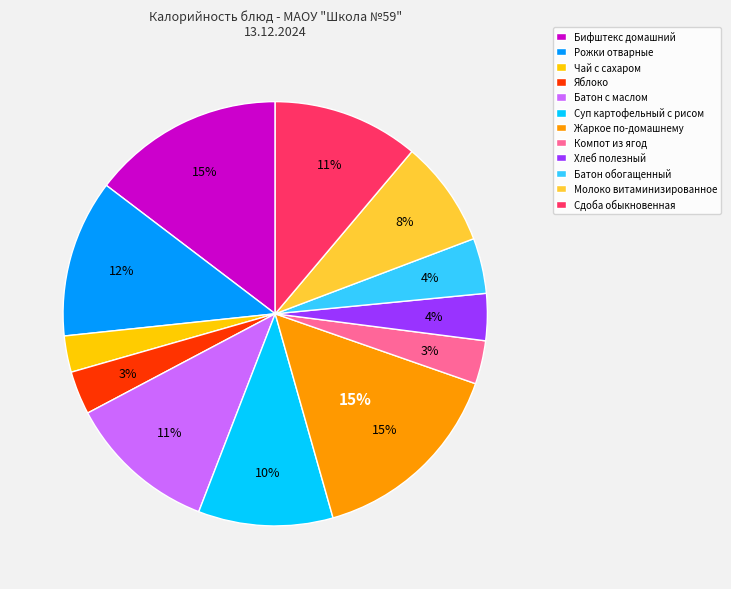

To the nearest percent, what portion does Батон обогащенный represent?

4%